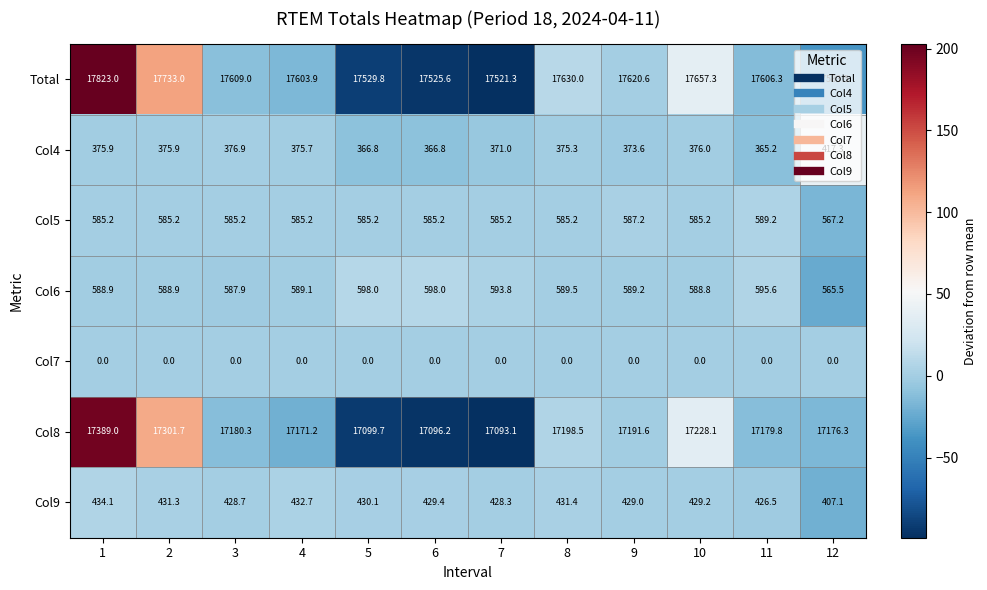

What is the total value across all series at 2?

37016.0